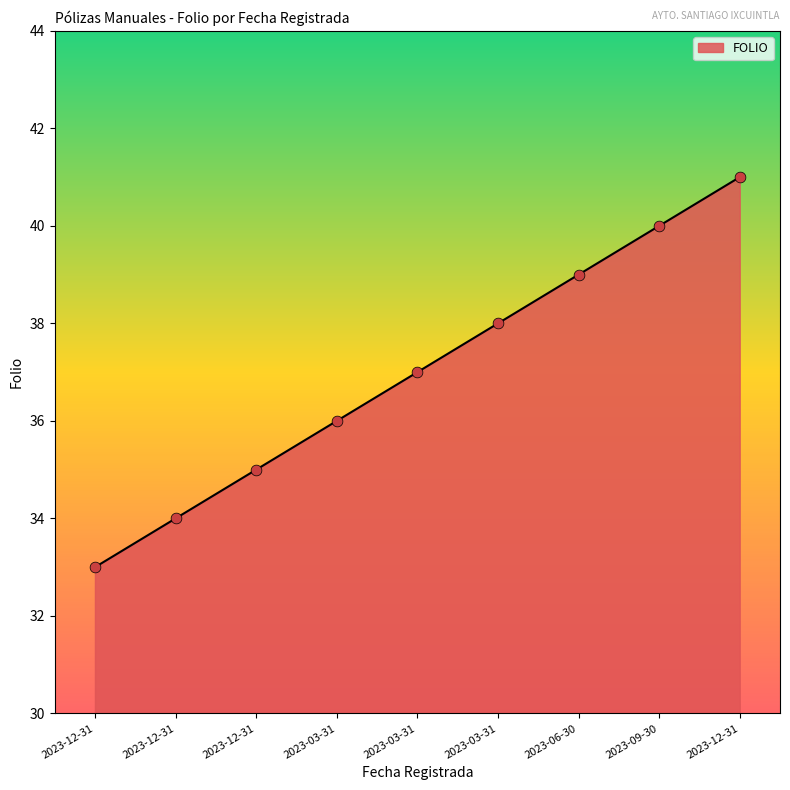

What is the ratio of the value at 2023-03-31 to the value at 2023-12-31?

1.1